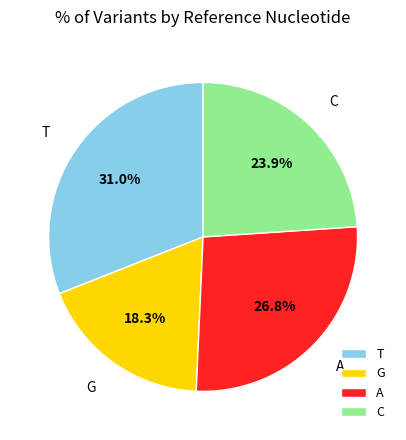

Between C and G, which is larger?

C